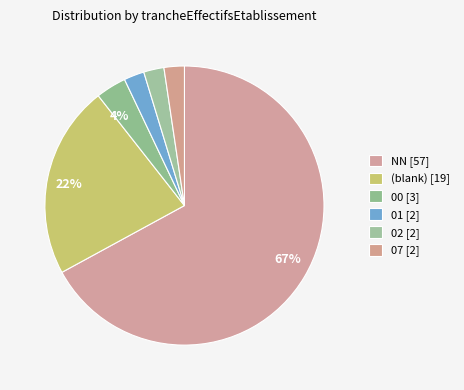

Which category has the smallest portion of the pie?

01